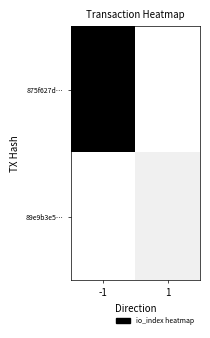

At which category is the sum across all series the highest?

-1